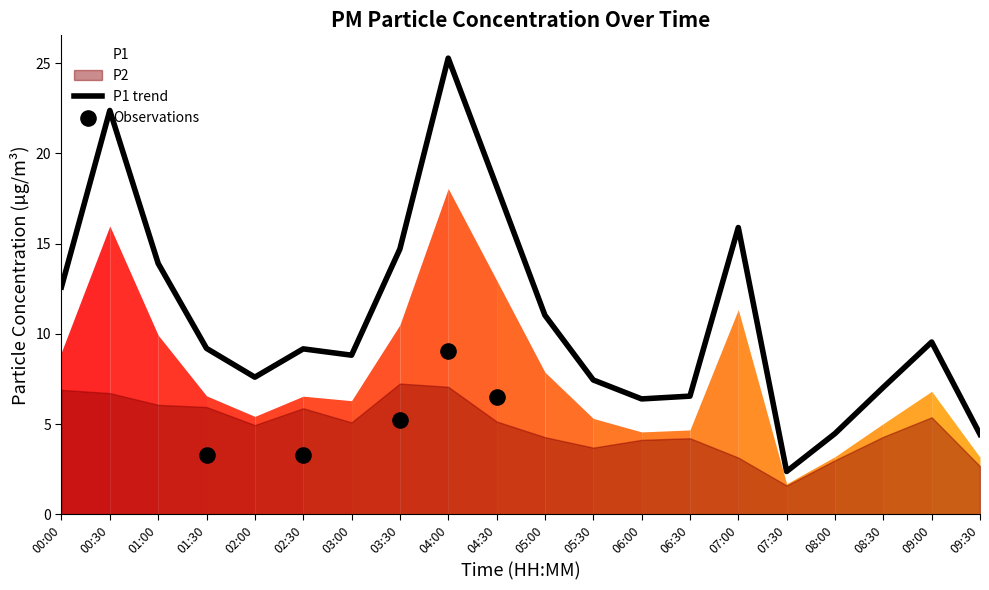

Which has a higher value, 00:00 or 09:30?

00:00